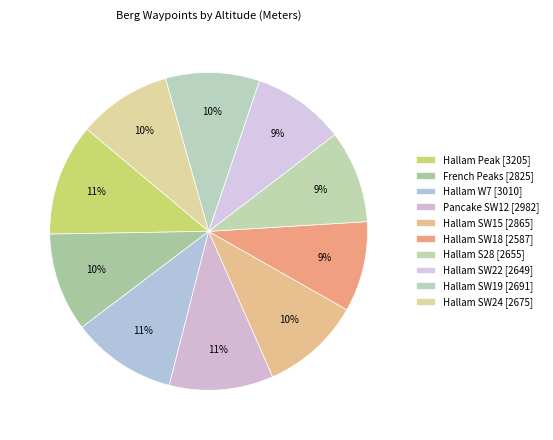

How much of the chart is everything except Hallam SW22?

90.6%